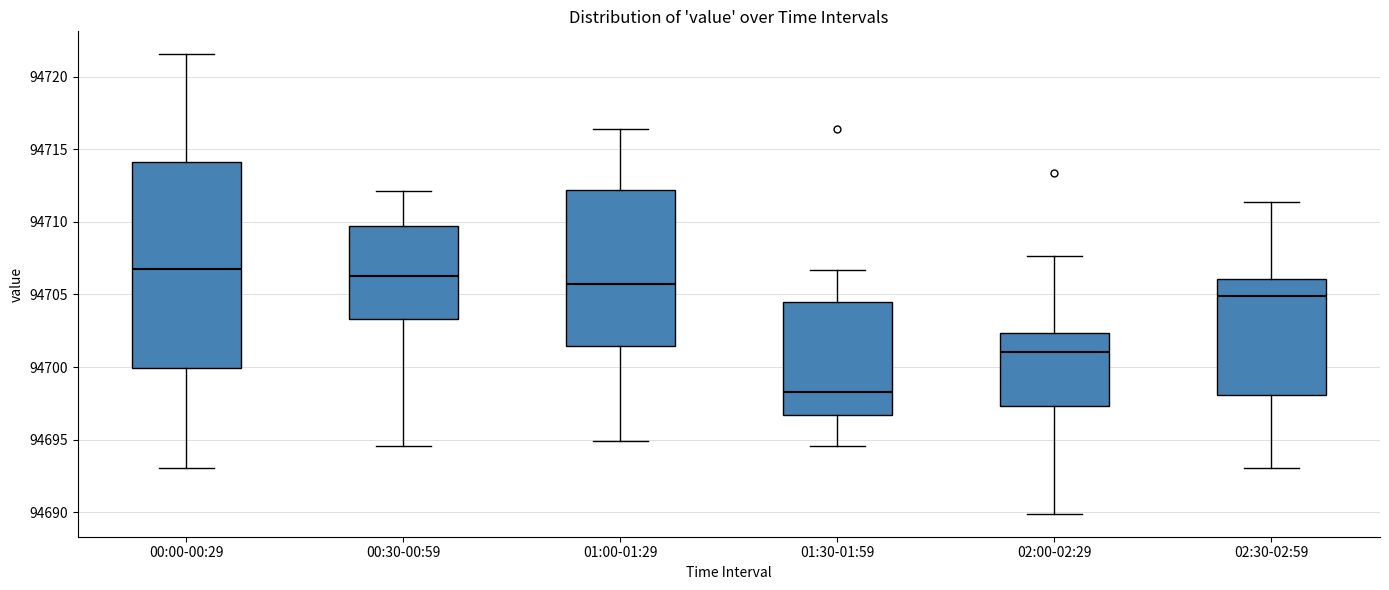

Reading left to right, read every box against the y-axis: the position of its median line, the range the box covers, and the ends of its whiskers. The values are not printed on the chart, so give them approximately, as read against the axis.

00:00-00:29: median 94707.0, box 94700.0 to 94714.0, whiskers 94693.0 to 94721.5
00:30-00:59: median 94706.5, box 94703.5 to 94709.5, whiskers 94694.5 to 94712.0
01:00-01:29: median 94705.5, box 94701.5 to 94712.0, whiskers 94695.0 to 94716.5
01:30-01:59: median 94698.5, box 94696.5 to 94704.5, whiskers 94694.5 to 94706.5
02:00-02:29: median 94701.0, box 94697.5 to 94702.5, whiskers 94690.0 to 94707.5
02:30-02:59: median 94705.0, box 94698.0 to 94706.0, whiskers 94693.0 to 94711.5